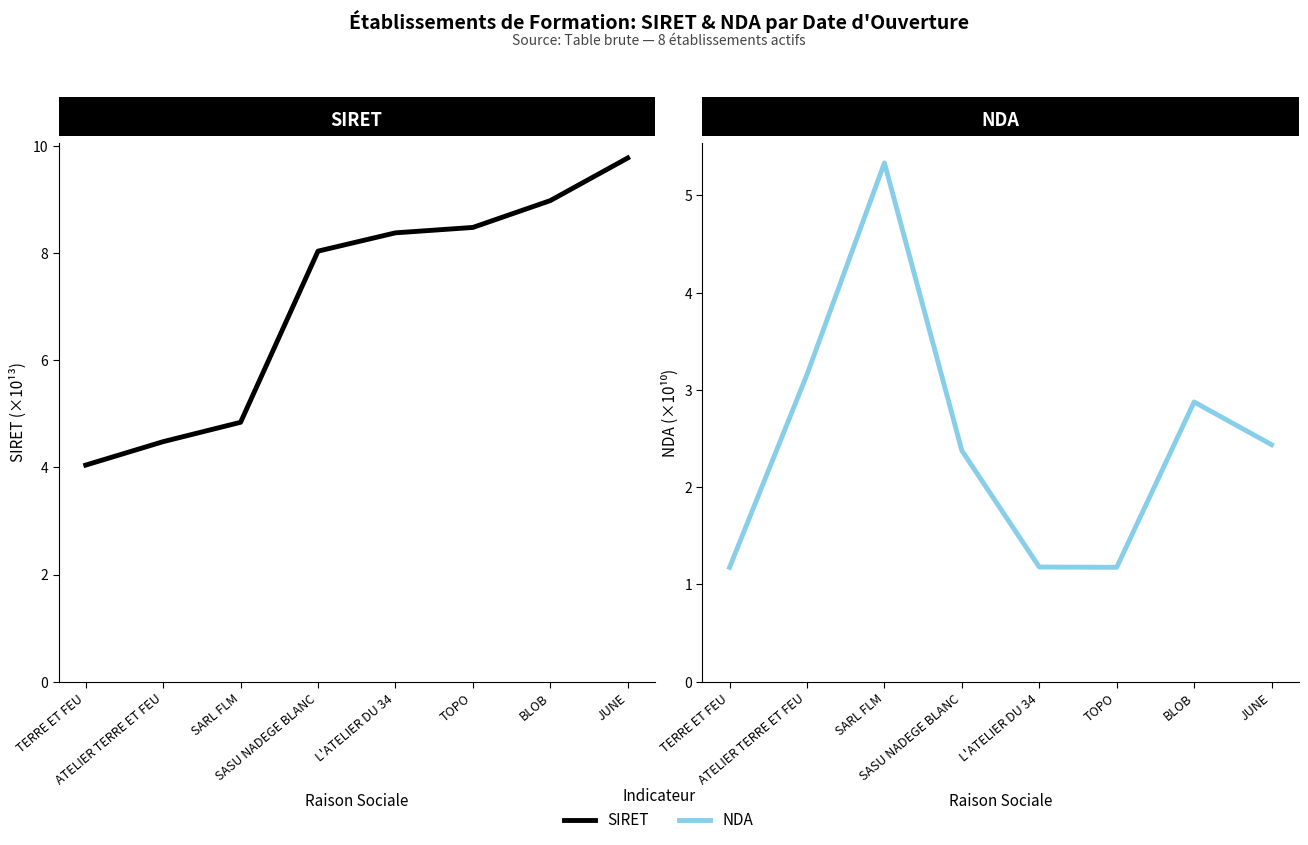

True or false: NDA has a value of 1.2 at TOPO.

True